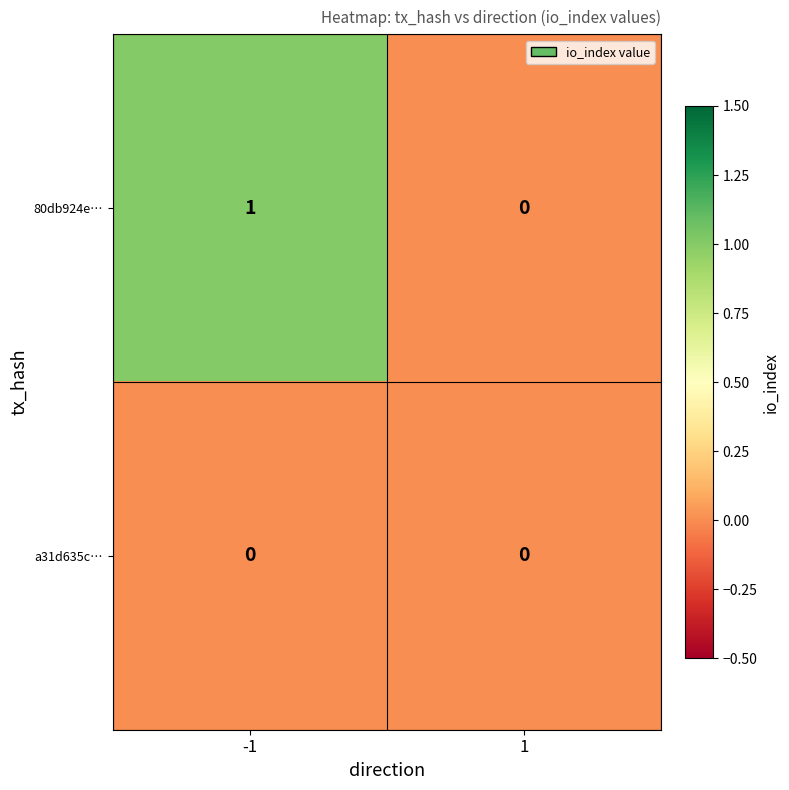

The a31d635c… series shows 0 at -1. True or false?

True